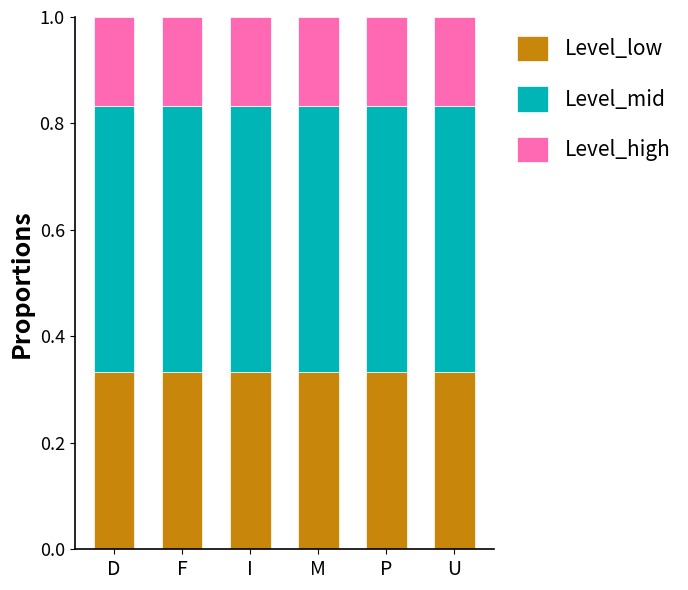

True or false: Level_low has a value of 0.2 at D.

False